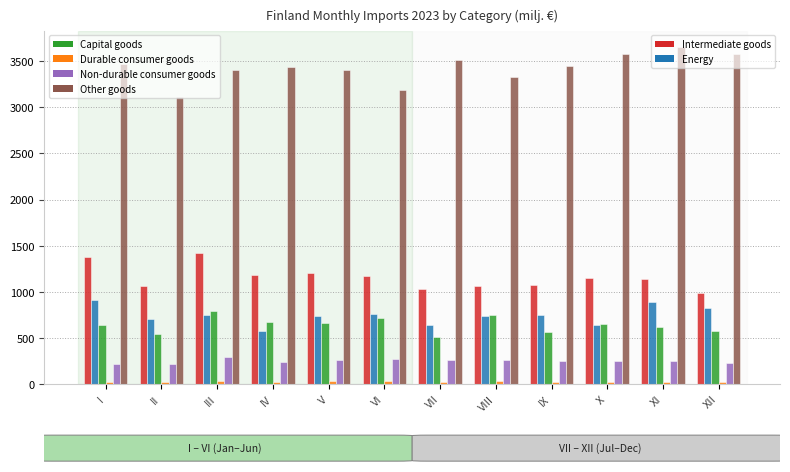

What is the maximum value shown in the chart?

3648.1